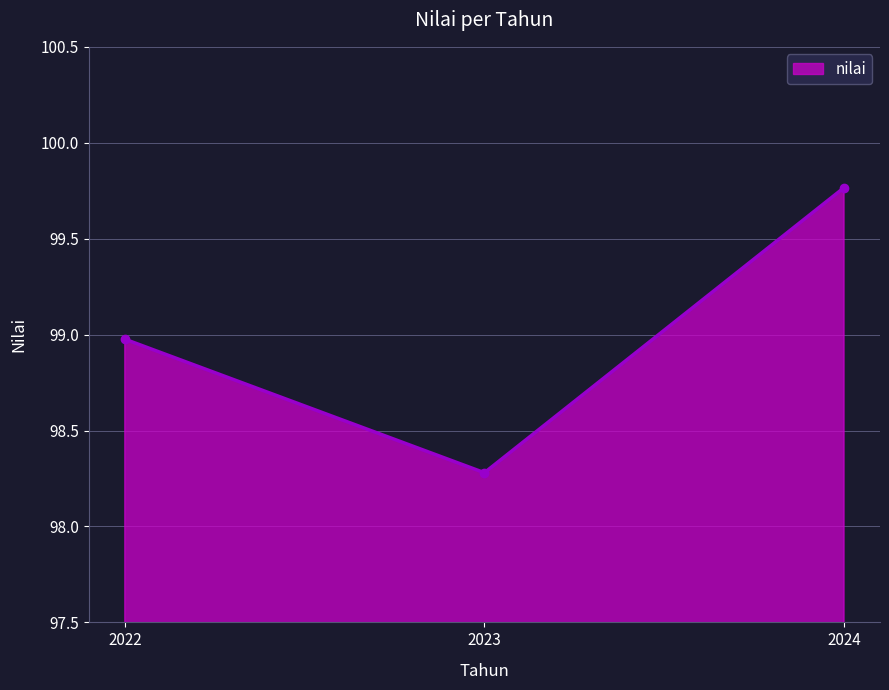

Where is the data nearest to the value 99?

2022